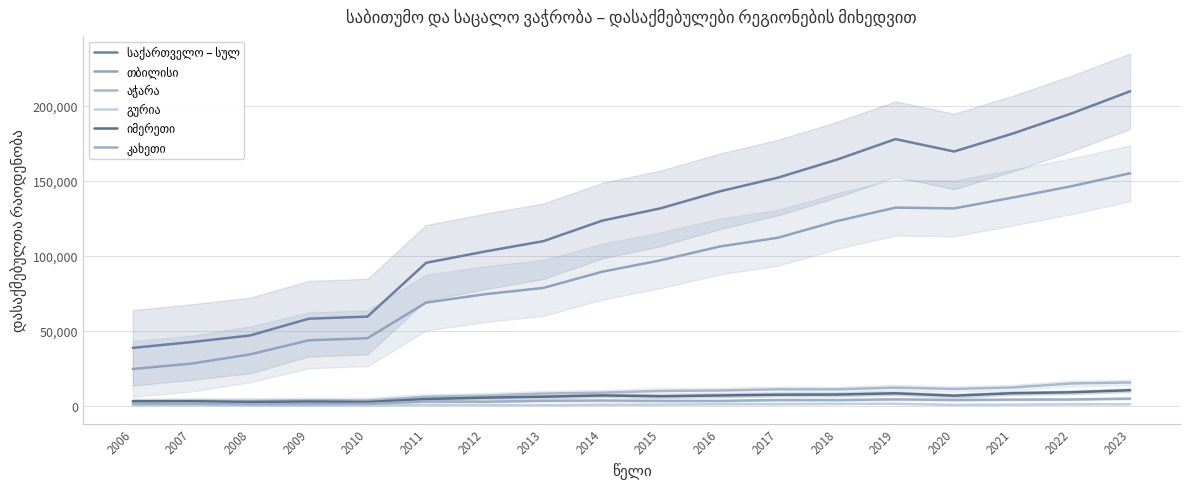

True or false: იმერეთი and თბილისი cross at least once.

False